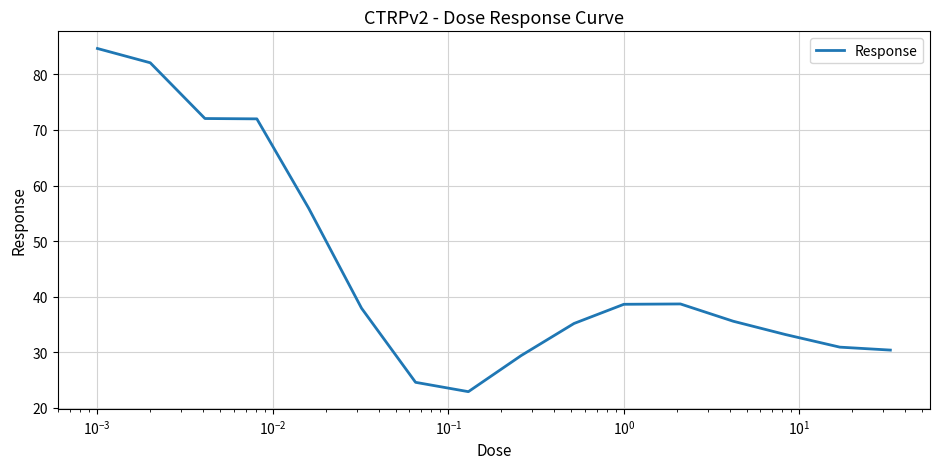

How many values exceed 37?

8